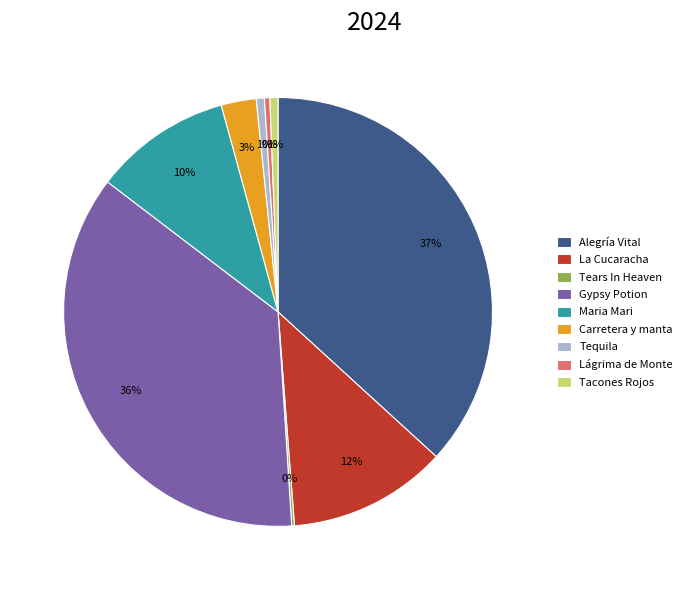

To the nearest percent, what is the difference between the largest and smallest slice percentages?

37%